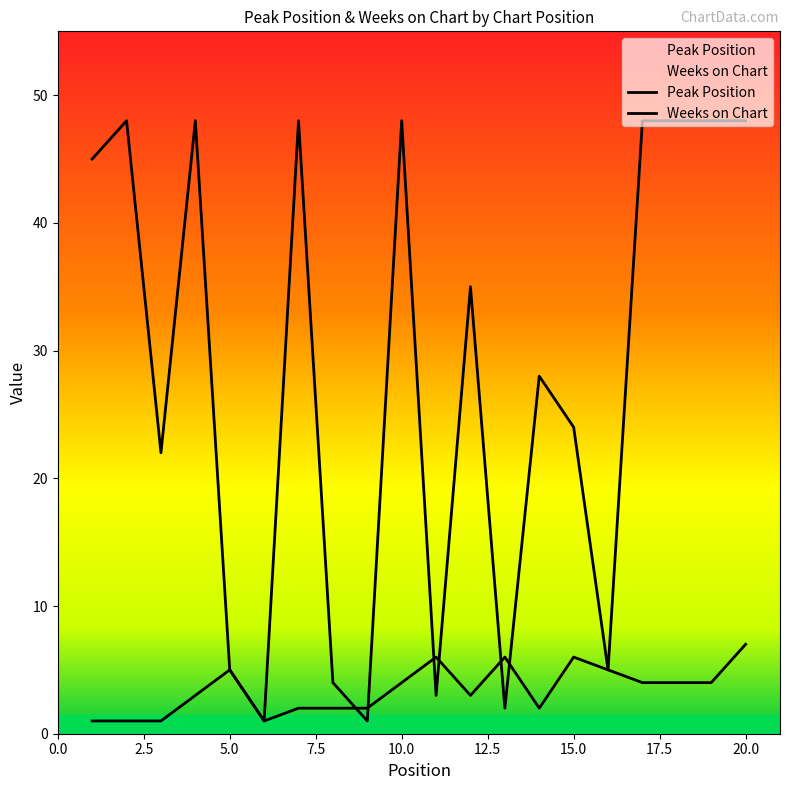

Rank the series by their maximum value, from highest to lowest.

Weeks on Chart, Peak Position